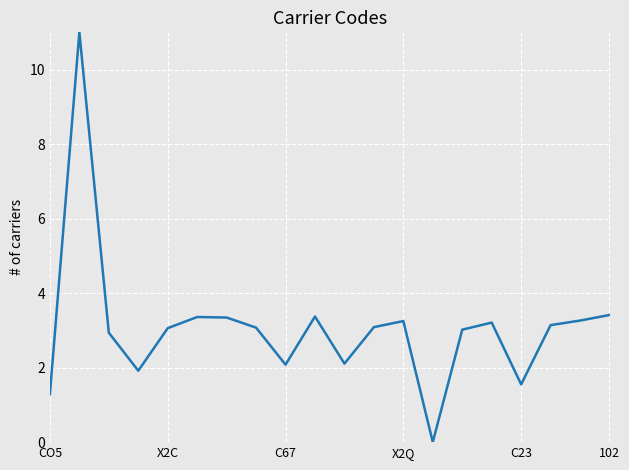

What is the difference between the maximum and minimum values?

11.0